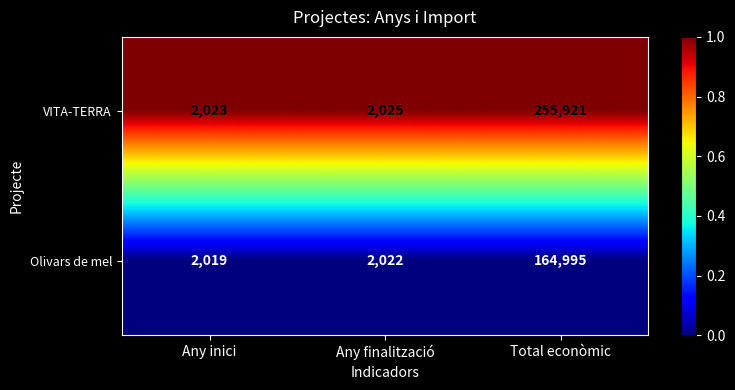

Which series has the largest range (max minus min)?

VITA-TERRA